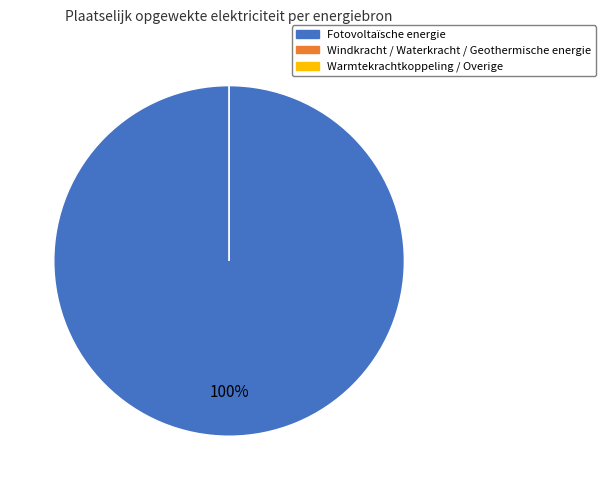

What is the smallest slice in the pie chart?

Windkracht / Waterkracht / Geothermische energie